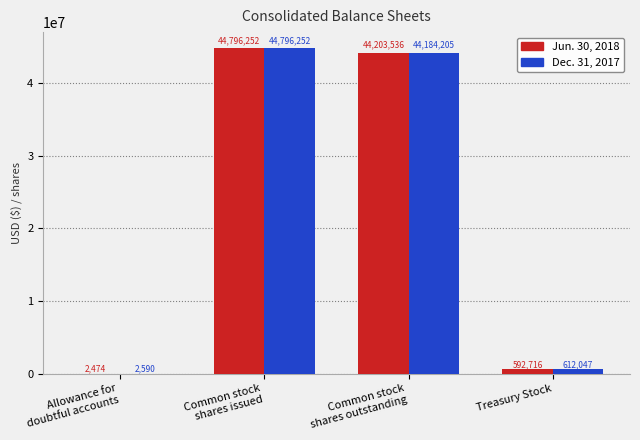

Is the value of Jun. 30, 2018 at Allowance for
doubtful accounts greater than the value of Dec. 31, 2017 at Allowance for
doubtful accounts?

No